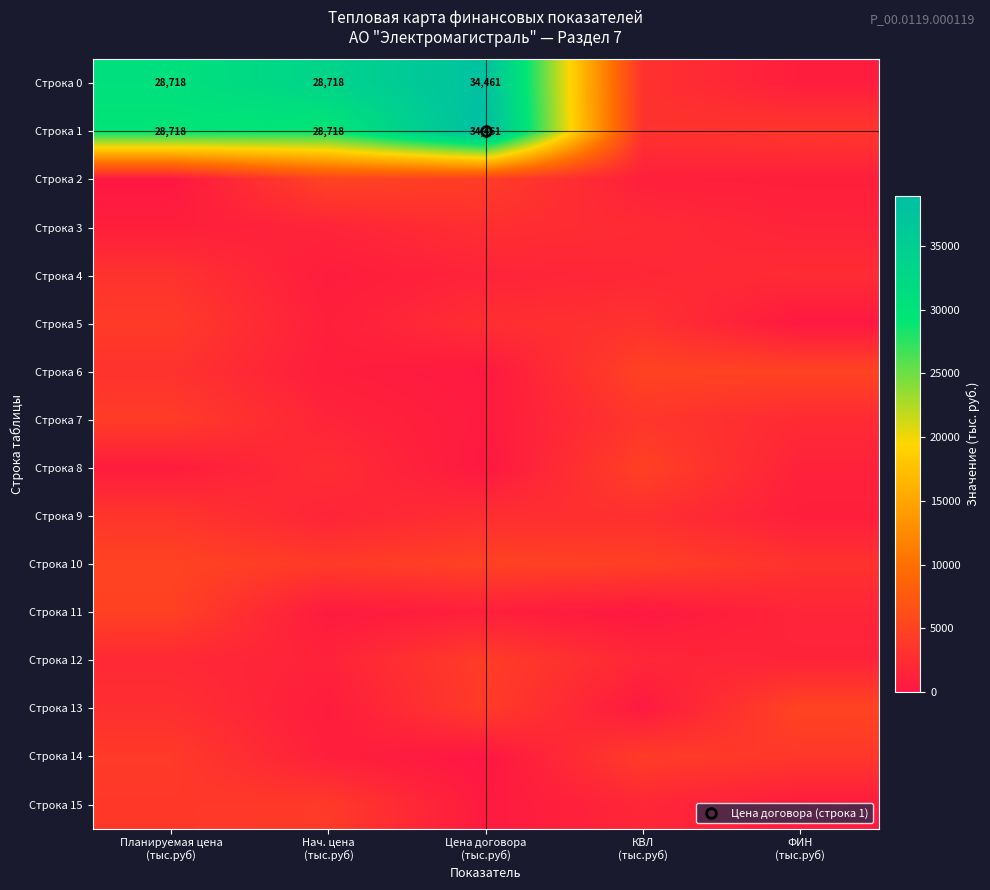

Between Планируемая цена (тыс.руб) and ФИН (тыс.руб), which series saw the biggest shift?

Строка 0